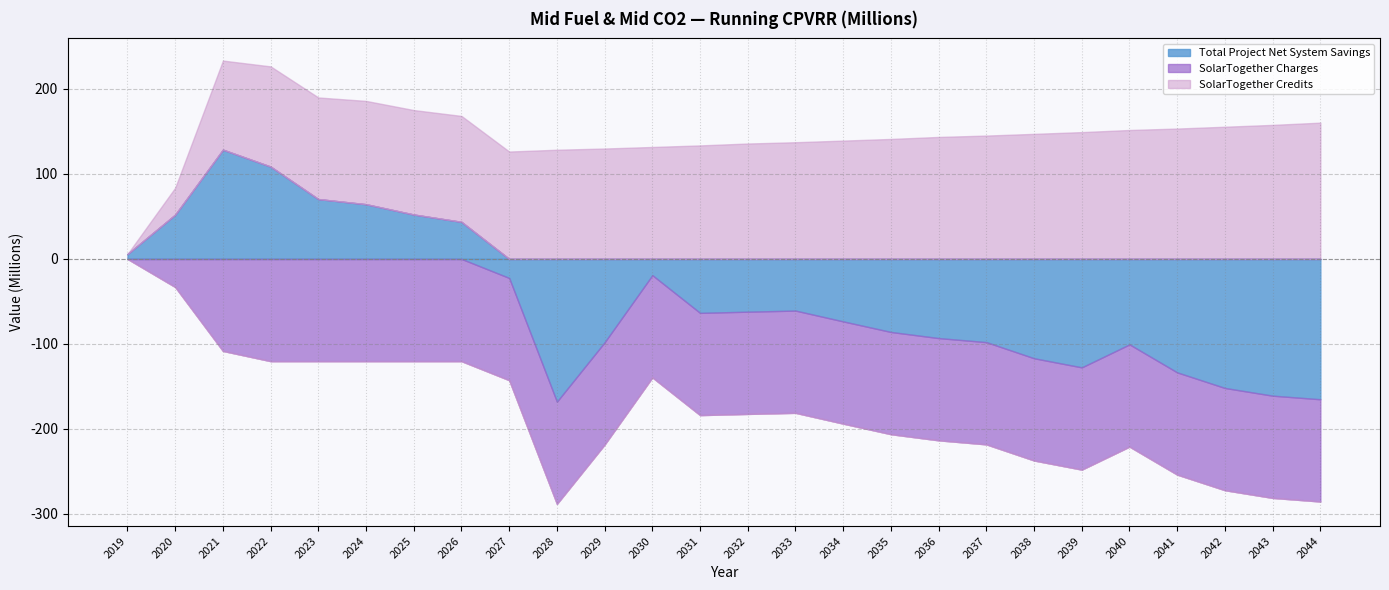

How many lines are shown in the chart?

3